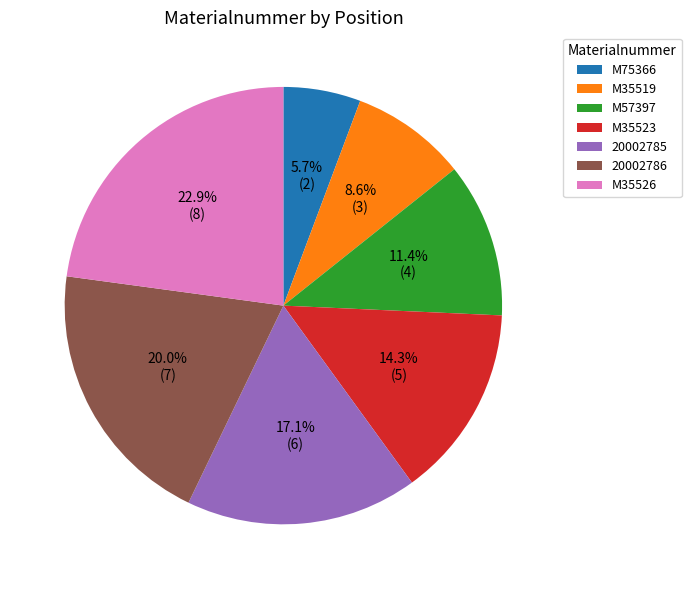

Is it true that 20002785 is 17% of the pie?

True